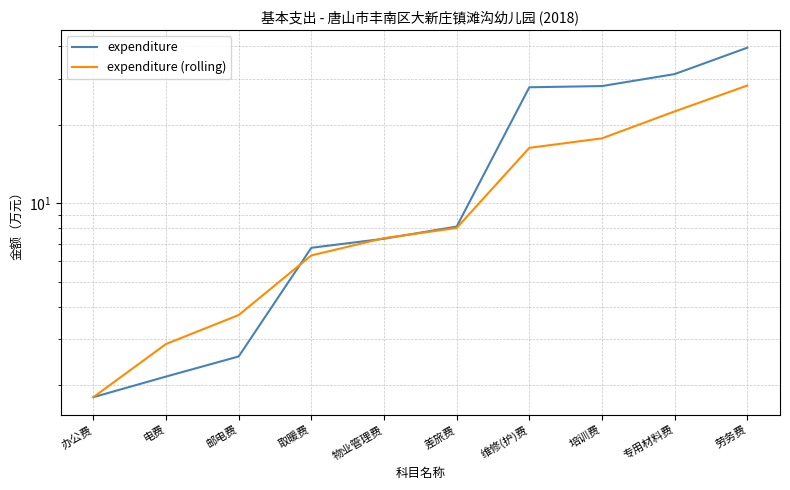

What is the difference between the highest and lowest values at 维修(护)费?

11.5